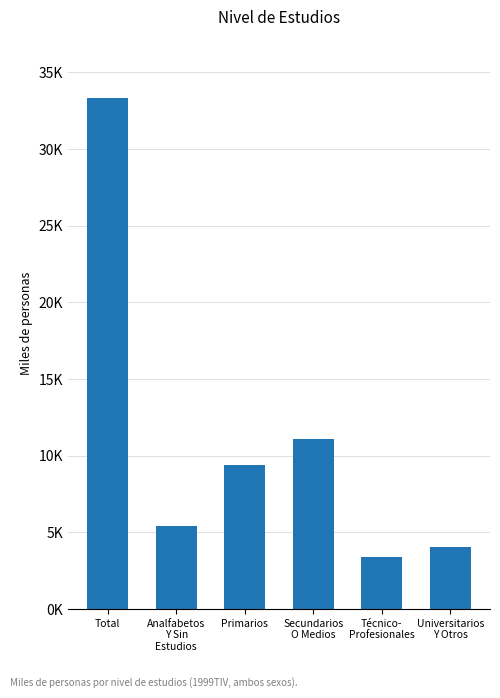

Where does the data first go above 9363?

Total